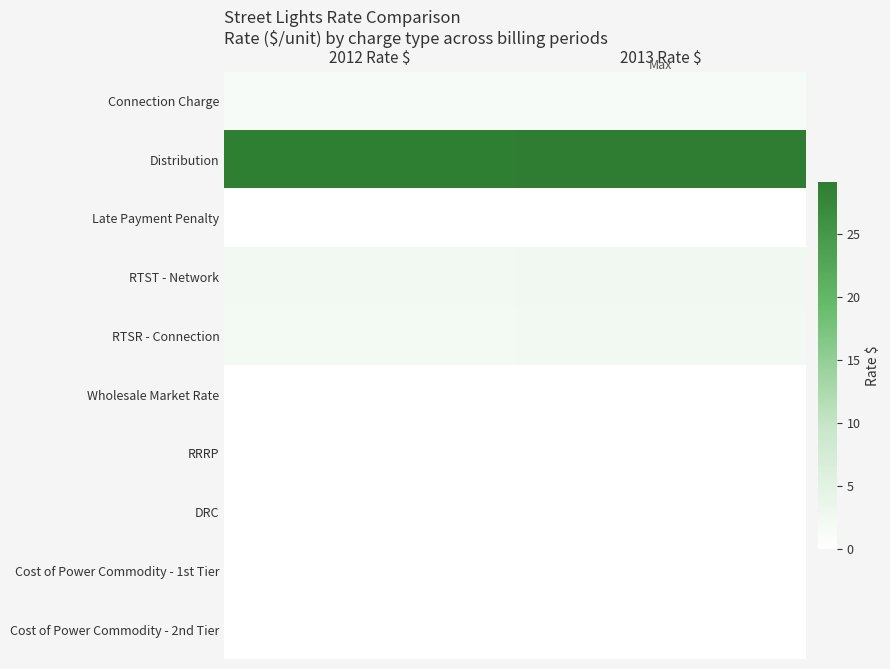

Reading right to left, transcribe all the data shown in this chart.

Connection Charge: 2013 Rate $=1.3	2012 Rate $=1.3
Distribution: 2013 Rate $=29.1	2012 Rate $=28.7
Late Payment Penalty: 2013 Rate $=0.0	2012 Rate $=0.0
RTST - Network: 2013 Rate $=2.5	2012 Rate $=2.2
RTSR - Connection: 2013 Rate $=2.3	2012 Rate $=2.1
Wholesale Market Rate: 2013 Rate $=0.0	2012 Rate $=0.0
RRRP: 2013 Rate $=0.0	2012 Rate $=0.0
DRC: 2013 Rate $=0.0	2012 Rate $=0.0
Cost of Power Commodity - 1st Tier: 2013 Rate $=0.1	2012 Rate $=0.1
Cost of Power Commodity - 2nd Tier: 2013 Rate $=0.1	2012 Rate $=0.1